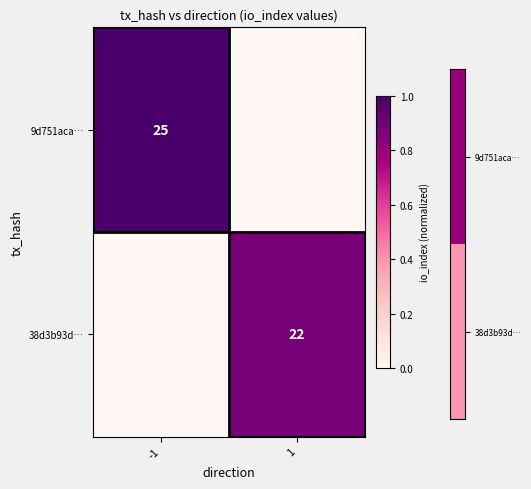

Count the number of data series in this chart.

2